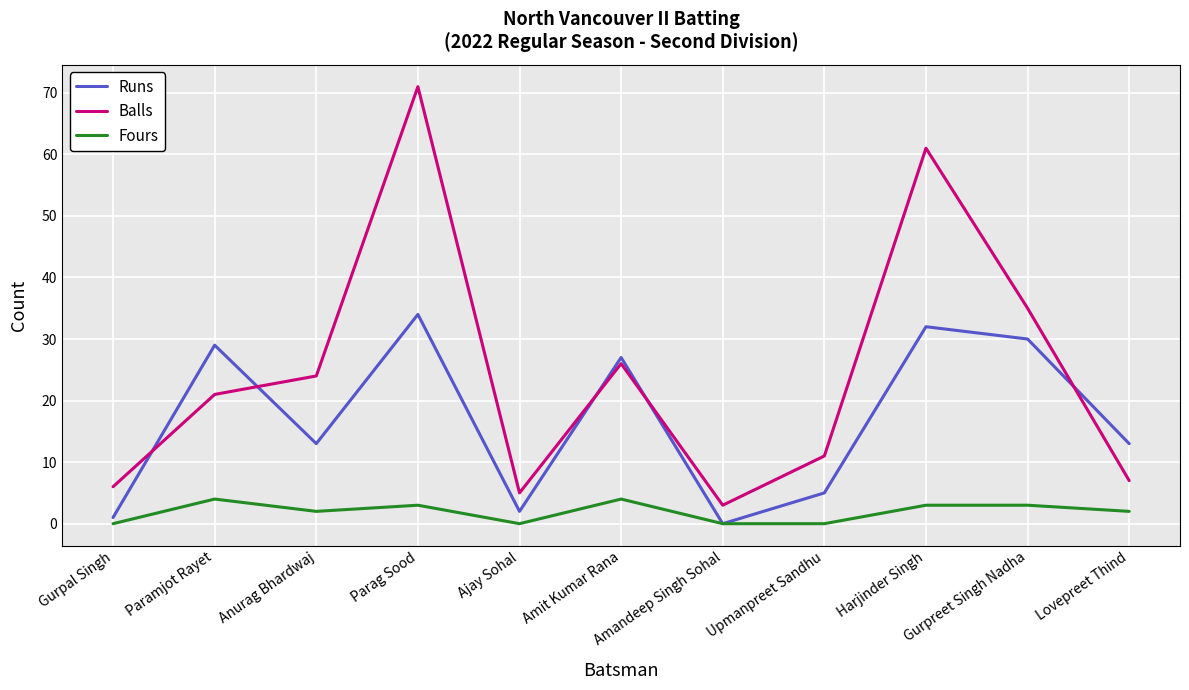

What are all the series names shown in the legend?

Runs, Balls, Fours